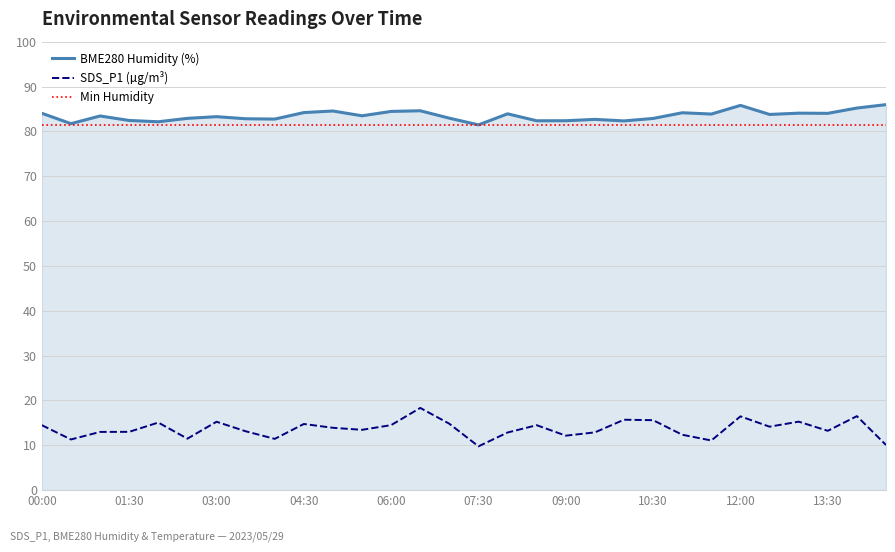

What is the total value across all series at 04:00?

94.2